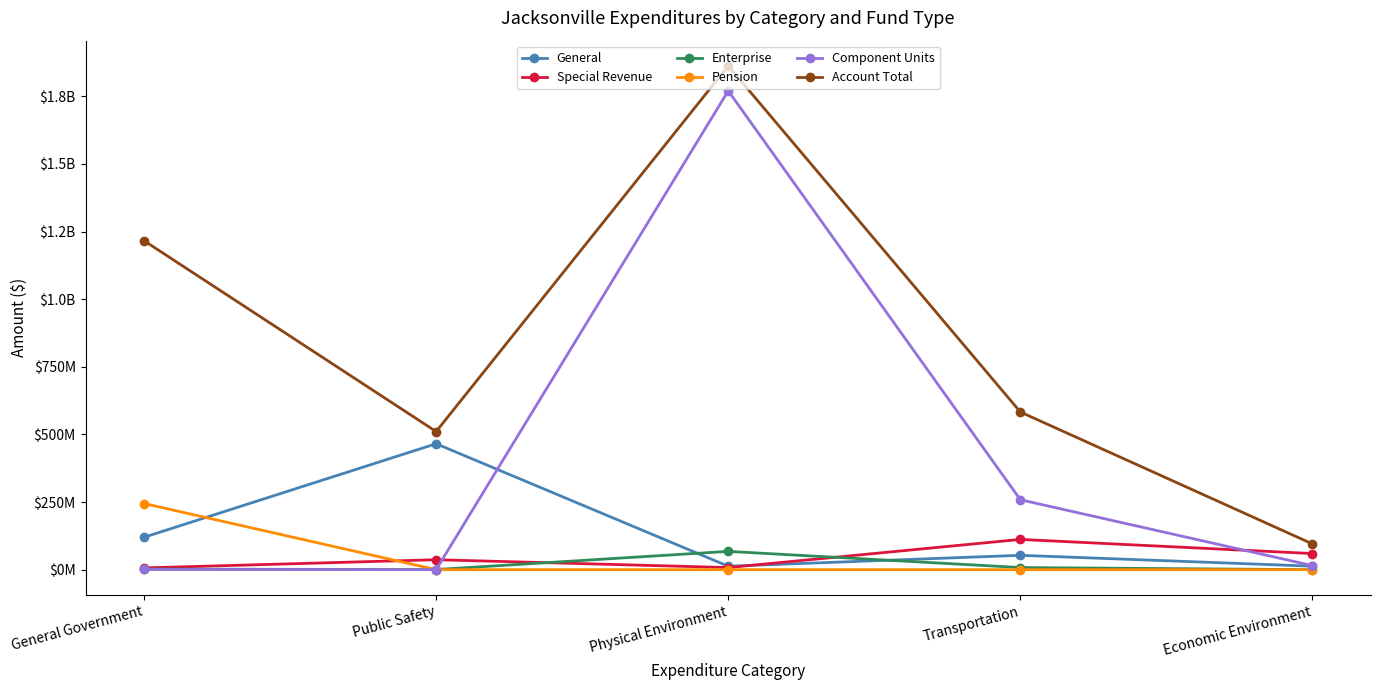

What are all the series names shown in the legend?

General, Special Revenue, Enterprise, Pension, Component Units, Account Total